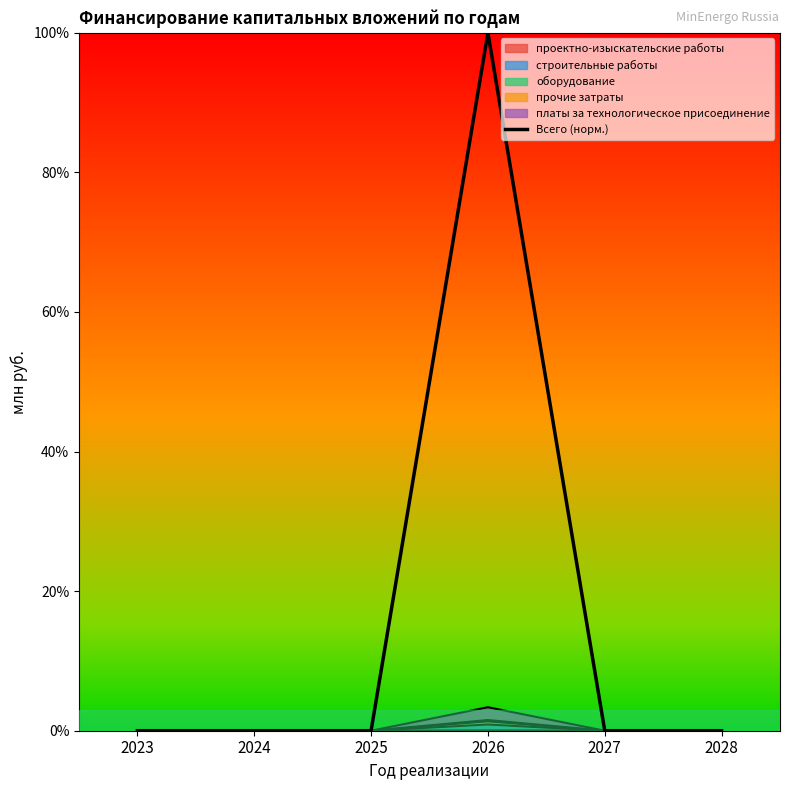

The value at 2027 is -41. True or false?

False